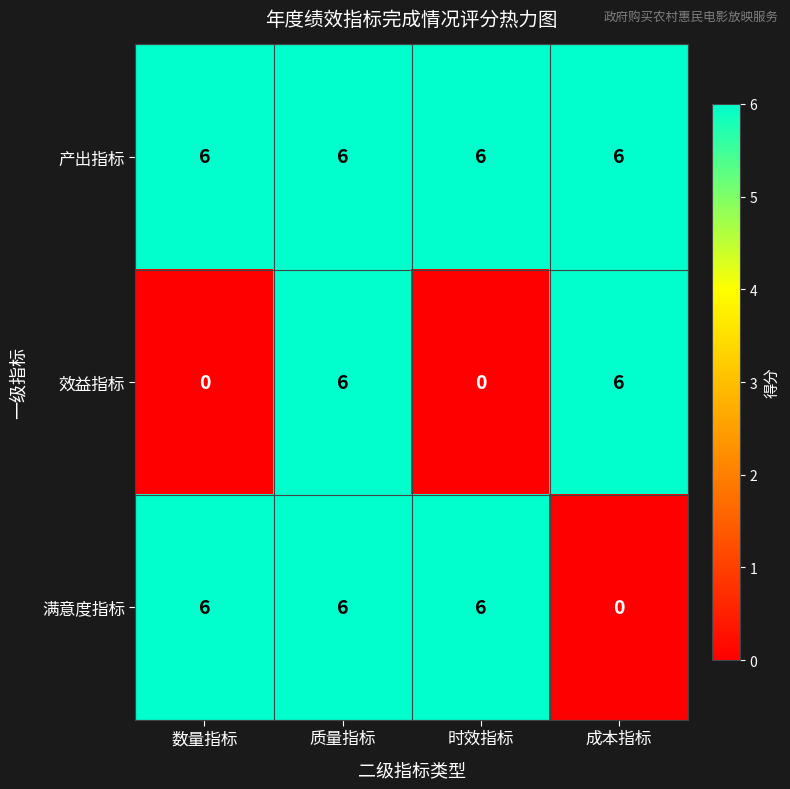

What is the maximum value shown in the chart?

6